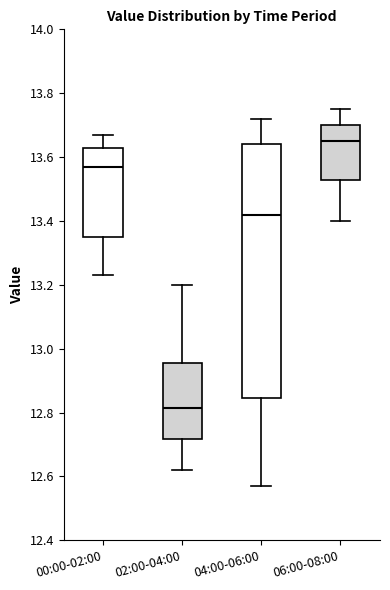

Which box has the lowest median line?

02:00-04:00